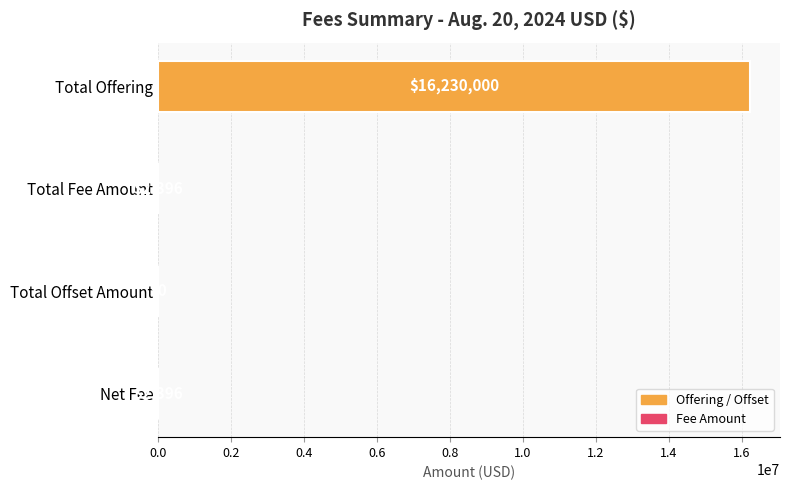

What is the sum of the values at Net Fee and Total Offset Amount?

2396